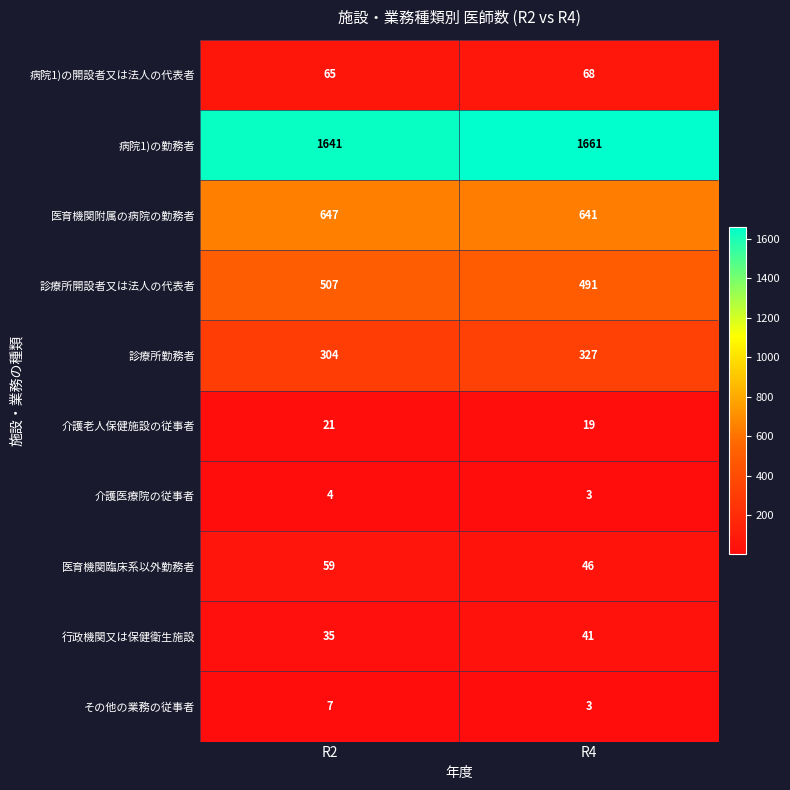

Reading left to right, what are all the values shown in this chart?

病院1)の開設者又は法人の代表者: 65	68
病院1)の勤務者: 1641	1661
医育機関附属の病院の勤務者: 647	641
診療所開設者又は法人の代表者: 507	491
診療所勤務者: 304	327
介護老人保健施設の従事者: 21	19
介護医療院の従事者: 4	3
医育機関臨床系以外勤務者: 59	46
行政機関又は保健衛生施設: 35	41
その他の業務の従事者: 7	3